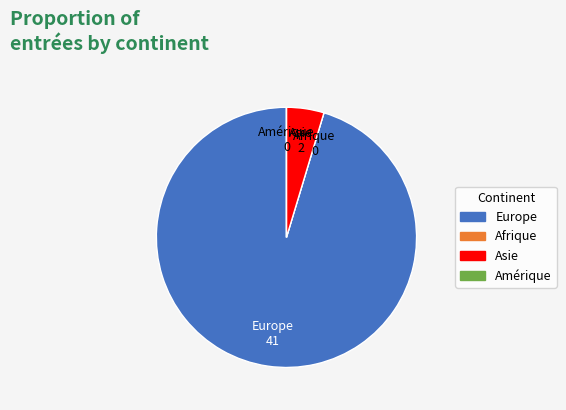

What is the largest slice in the pie chart?

Europe